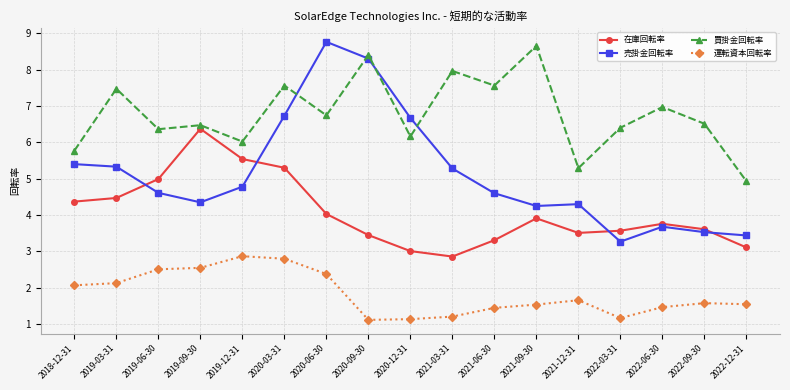

Which series changed the most between 2019-12-31 and 2021-03-31?

在庫回転率